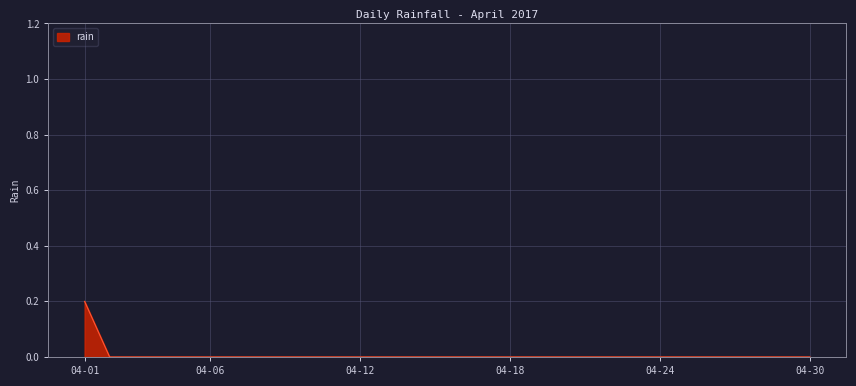

Is this an area chart (filled region under the line)?

Yes